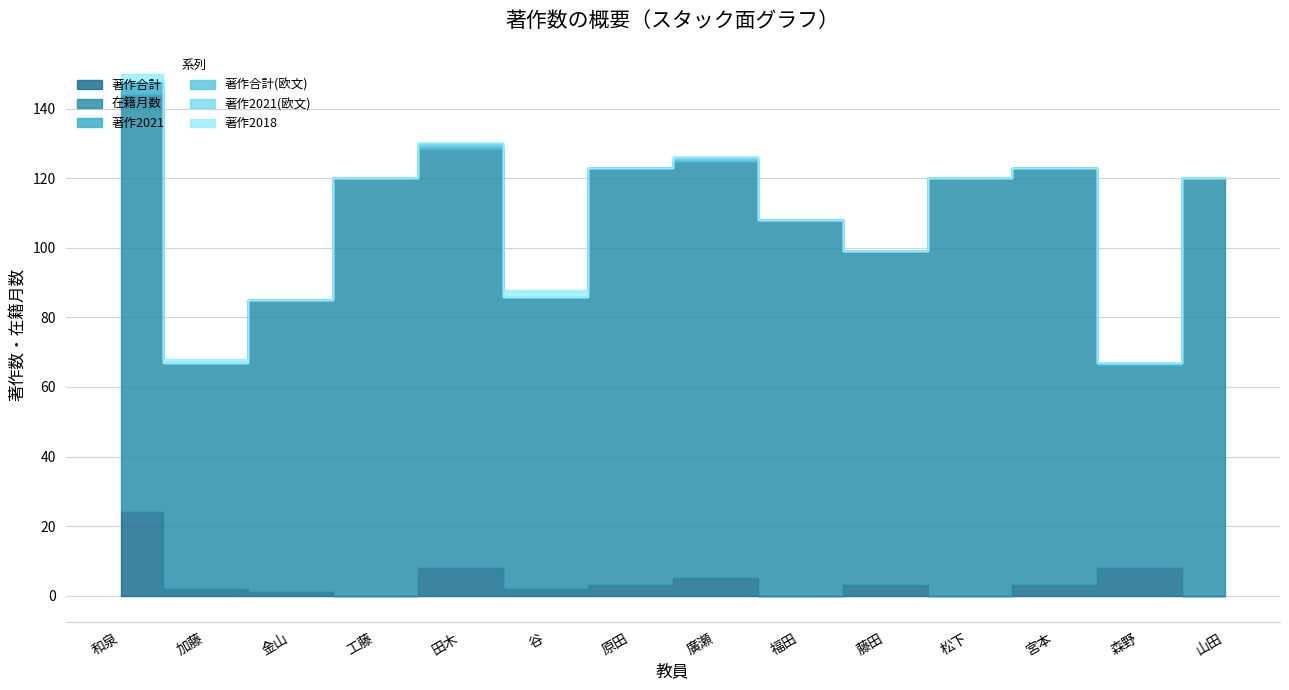

What is the difference between the 著作合計(欧文) values at 田木 and 和泉?

1